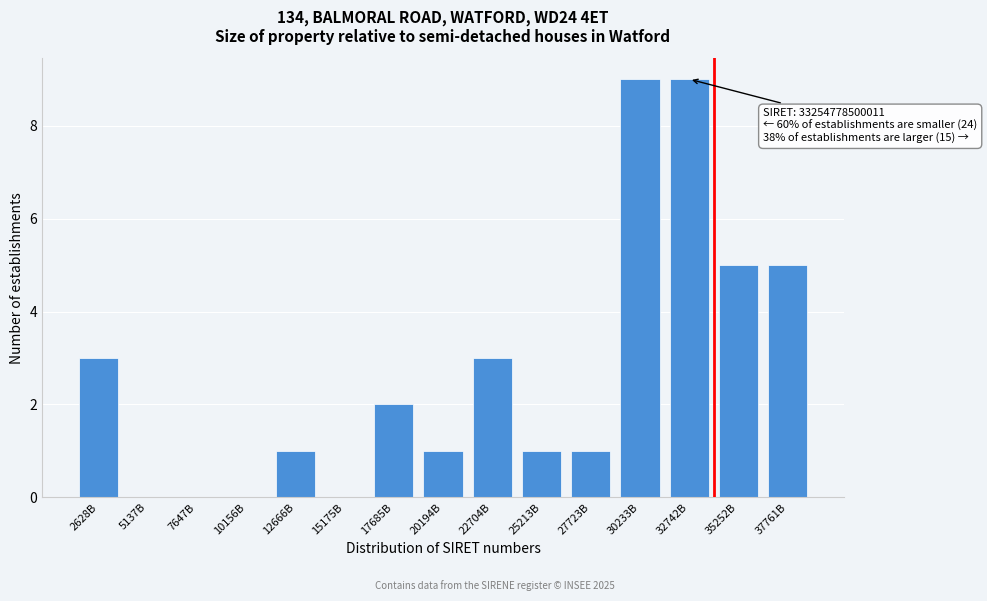

Reading right to left, extract all data points from this chart.

37761B=5	35252B=5	32742B=9	30233B=9	27723B=1	25213B=1	22704B=3	20194B=1	17685B=2	15175B=0	12666B=1	10156B=0	7647B=0	5137B=0	2628B=3